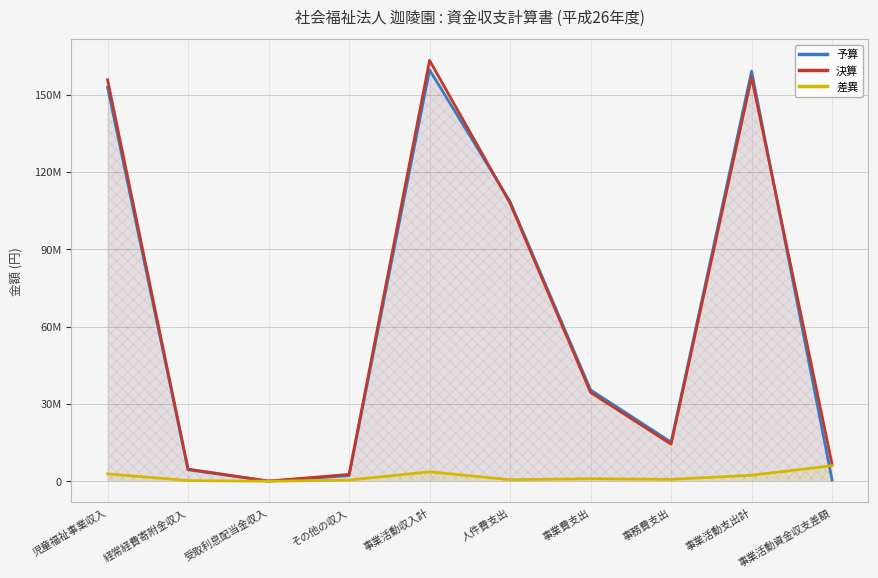

At 事業活動資金収支差額, list the series in order from largest to smallest.

決算, 差異, 予算